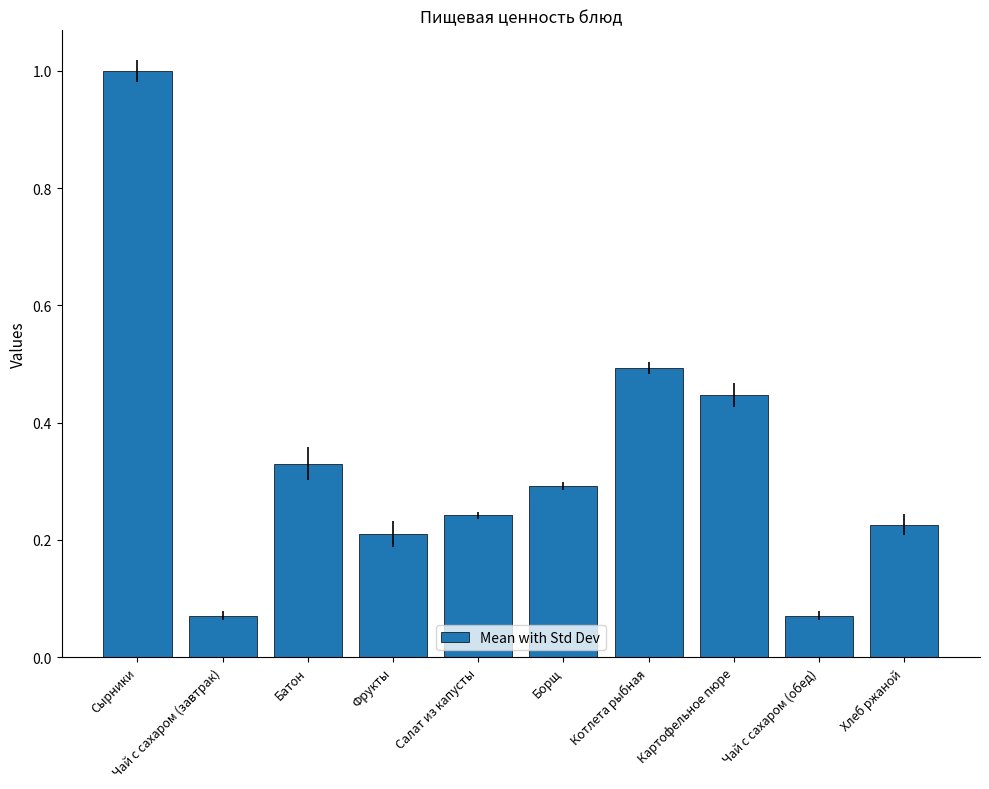

What is the maximum value shown in the chart?

1.0